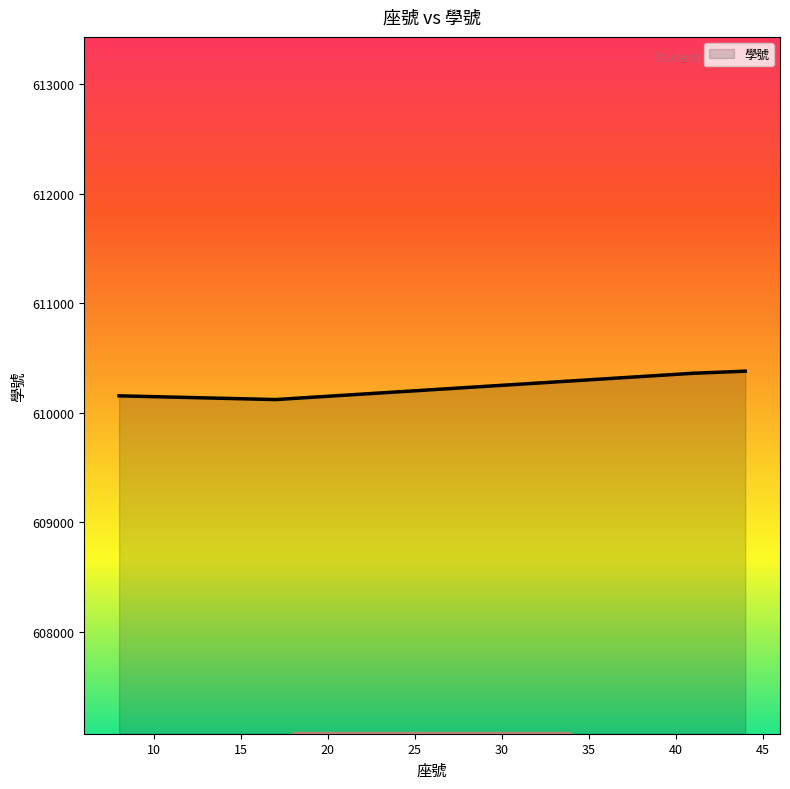

How many values are below 610359?

2